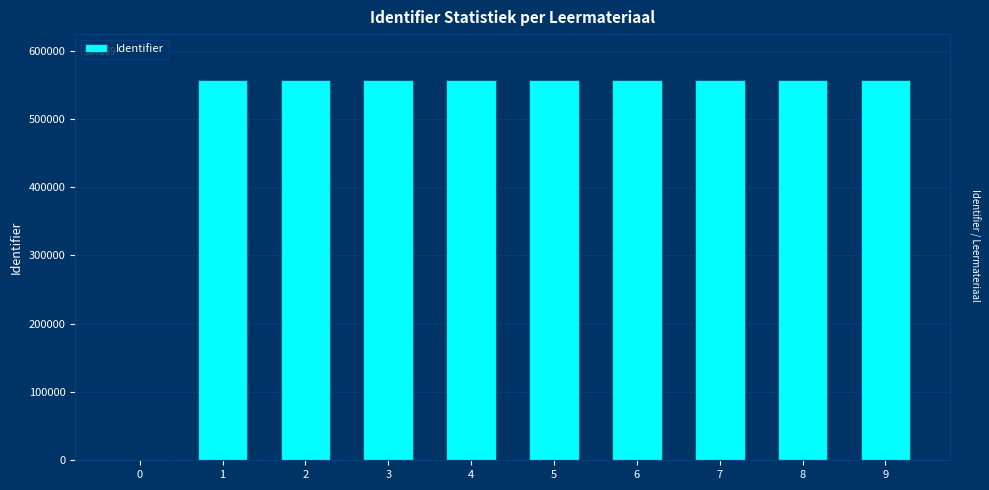

What is the ratio of the value at 5 to the value at 8?

1.0